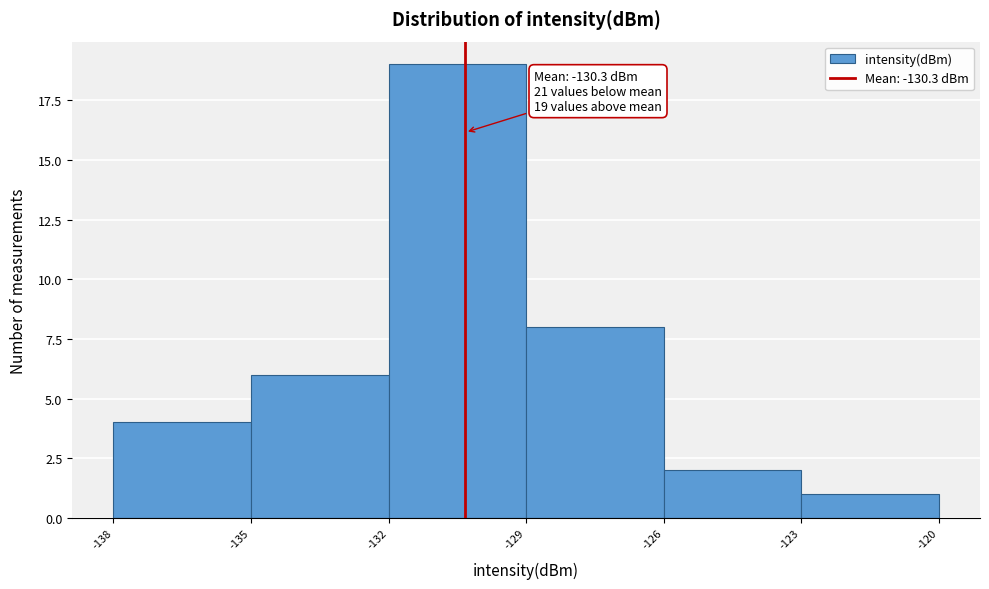

Which range on the x-axis has the tallest bar?

-132 to -129